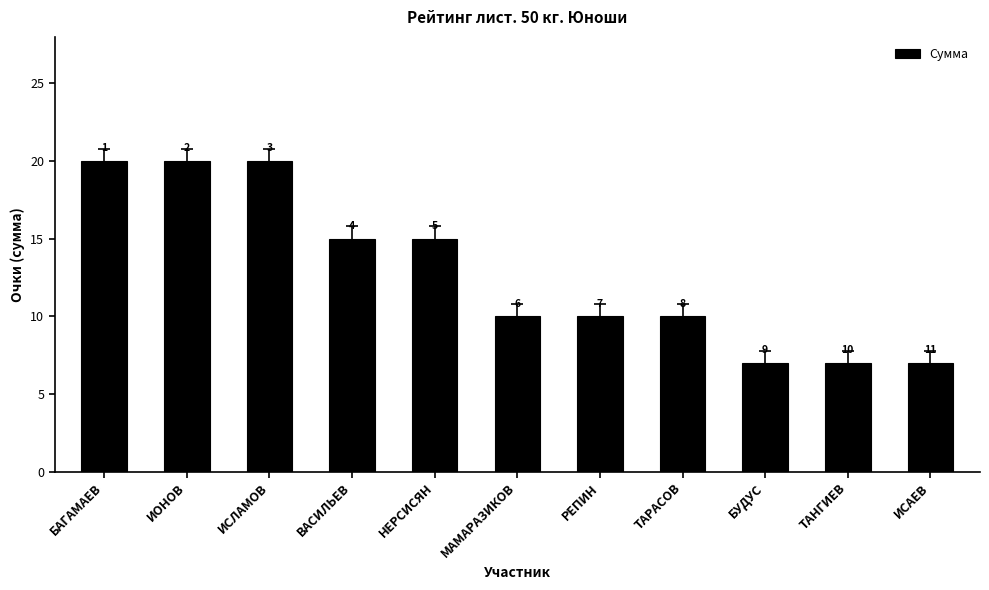

What is the label of the 8th bar from the left?

ТАРАСОВ